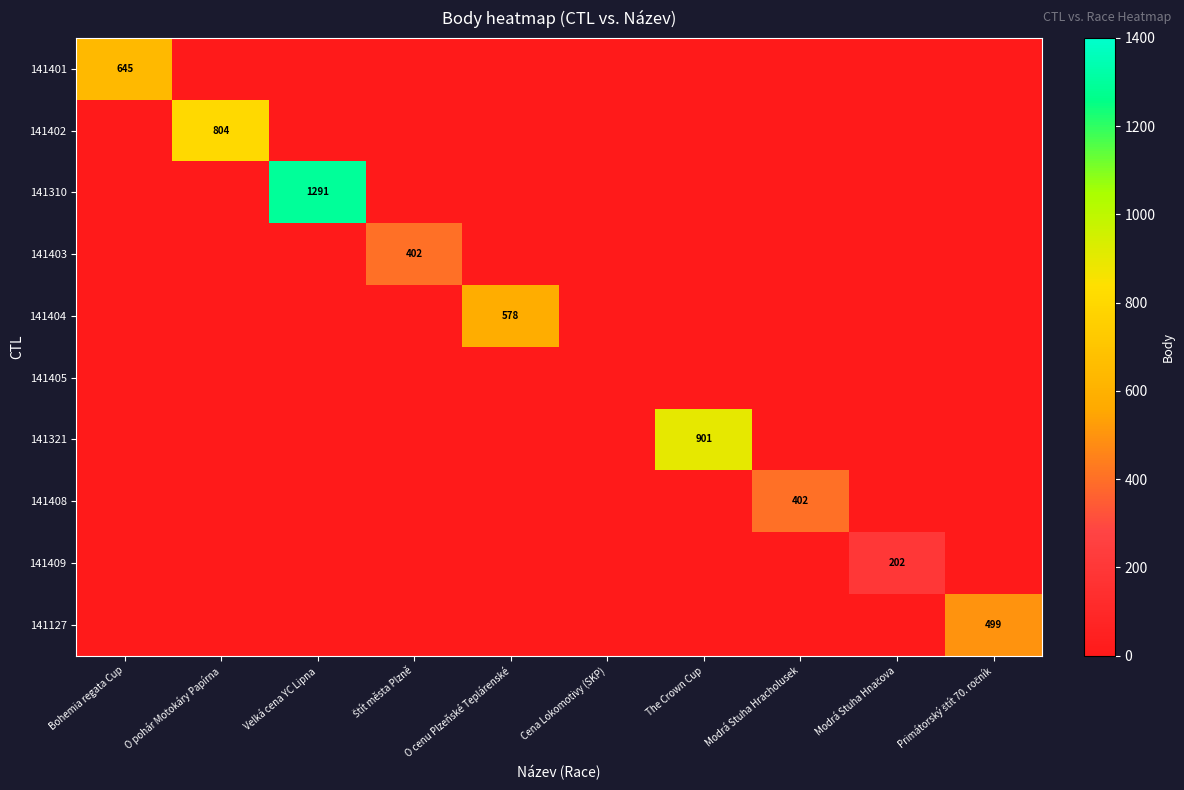

What is the average value of the 141404 series?

58